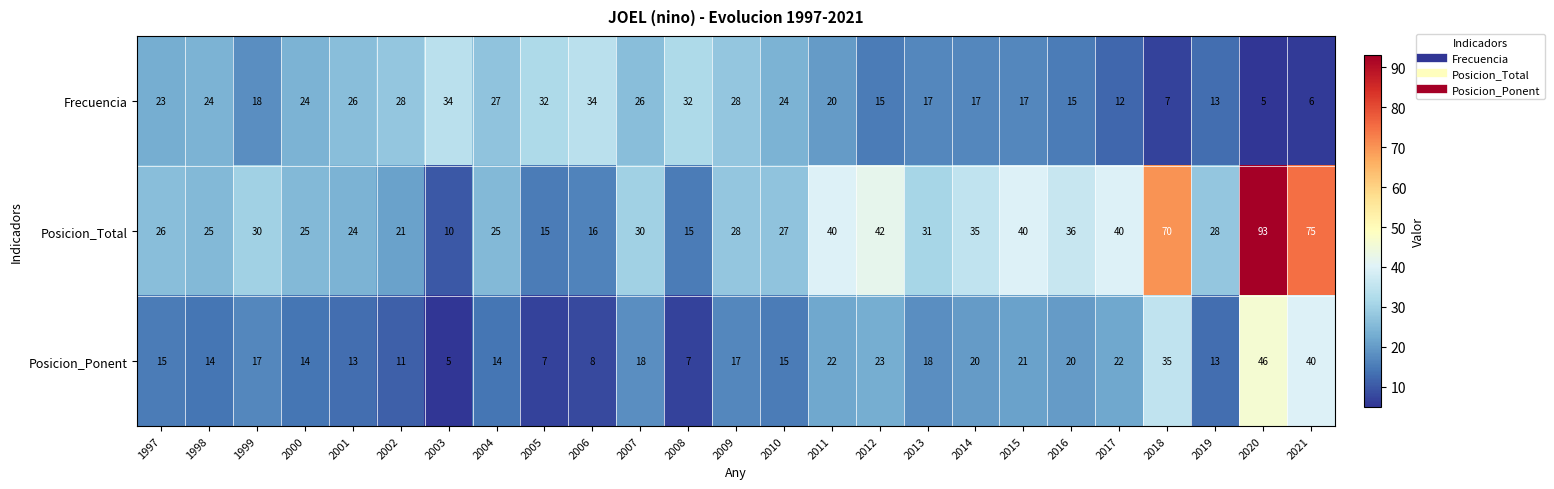

Is it true that Posicion_Ponent equals 7 at 2005?

True